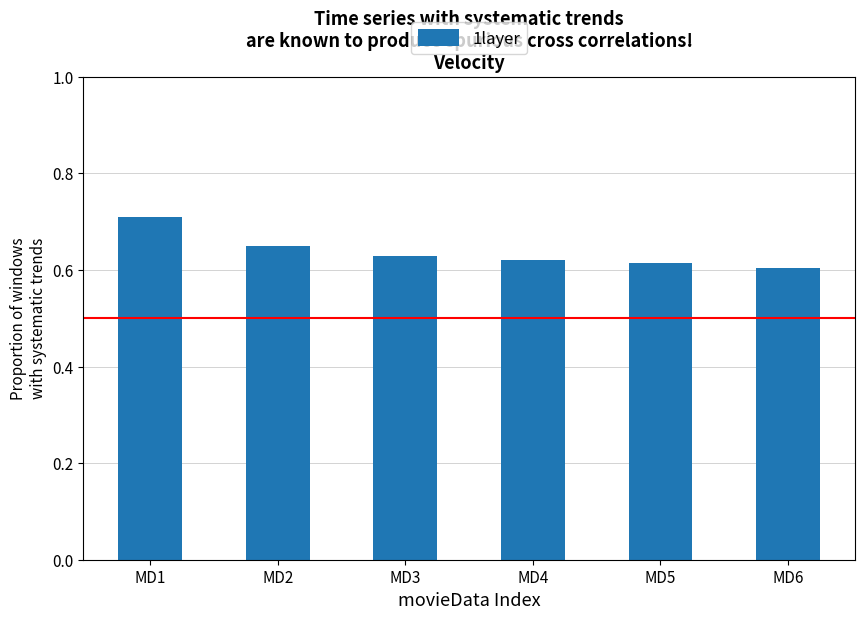

What is the change in value from MD1 to MD2?

-0.1